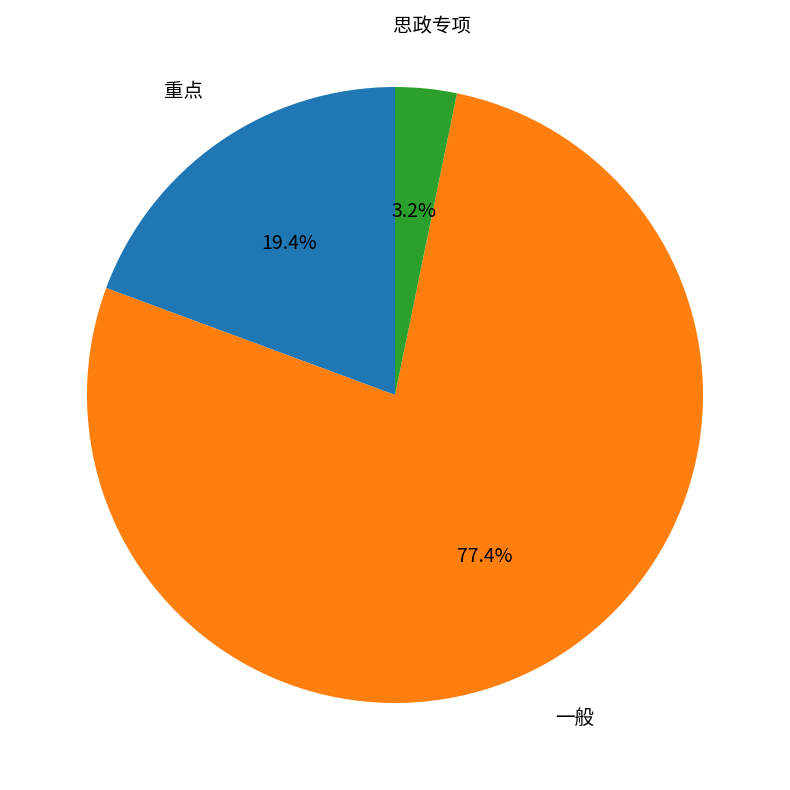

Is there any slice that represents more than half of the pie?

Yes